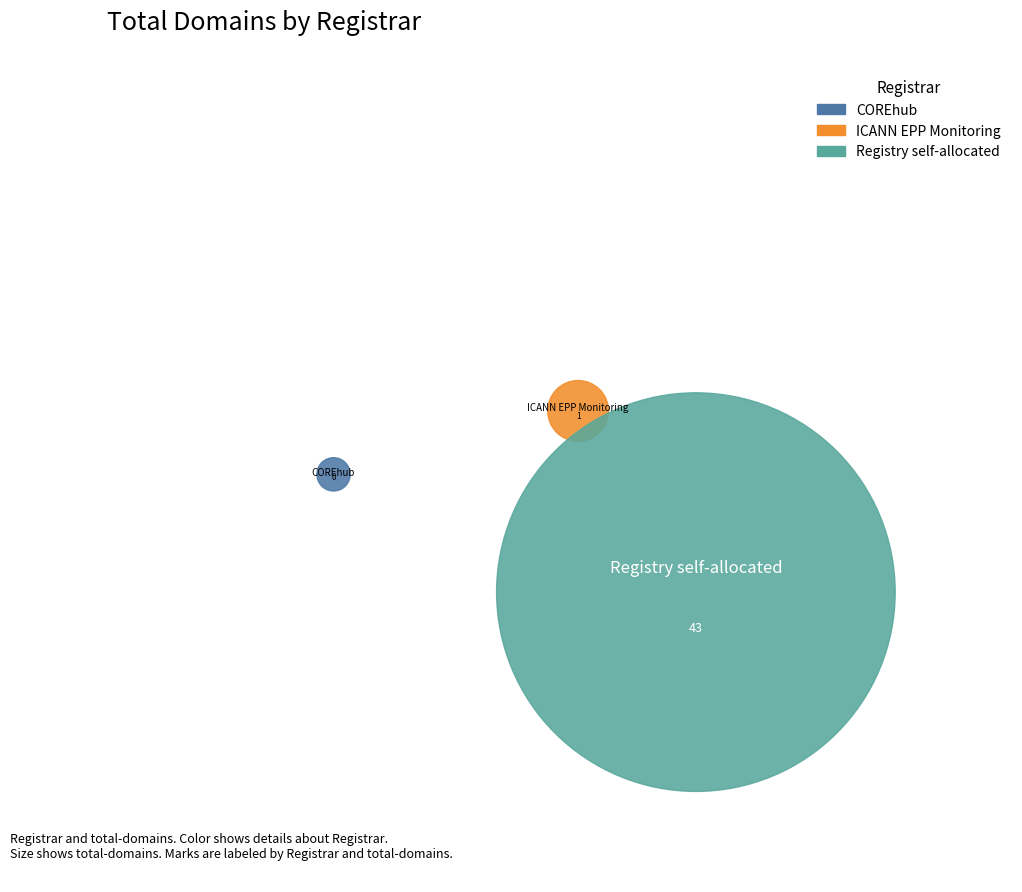

To the nearest percent, what is the difference between the ICANN EPP Monitoring and Registry self-allocated slice percentages?

95%